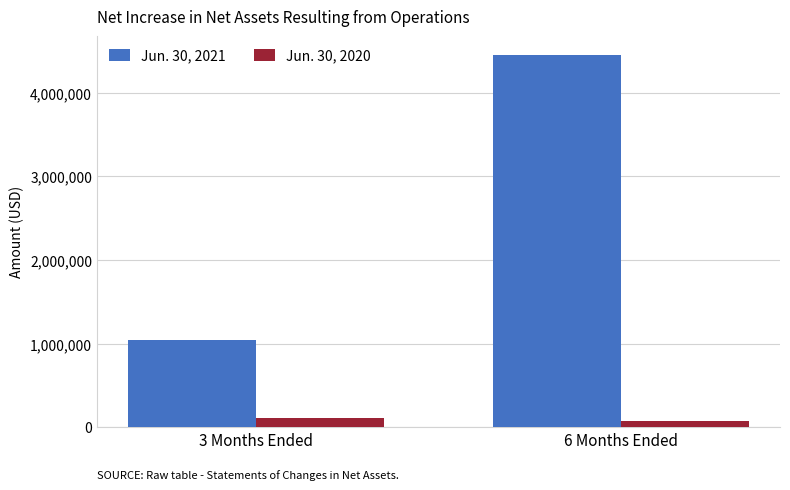

How many Jun. 30, 2021 values are between 1047518 and 4454846?

2